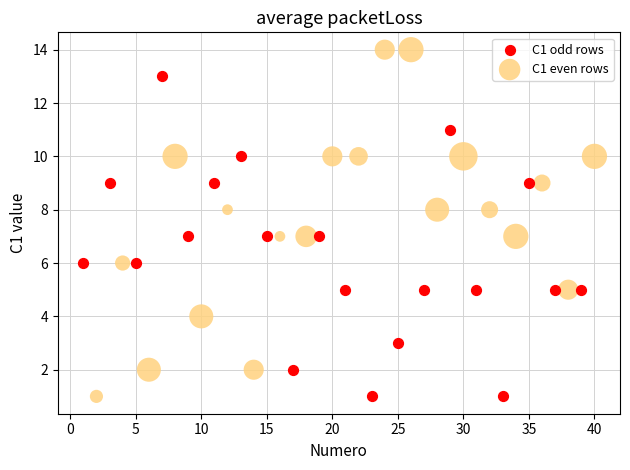

Which series reaches the maximum Y coordinate?

C1 even rows